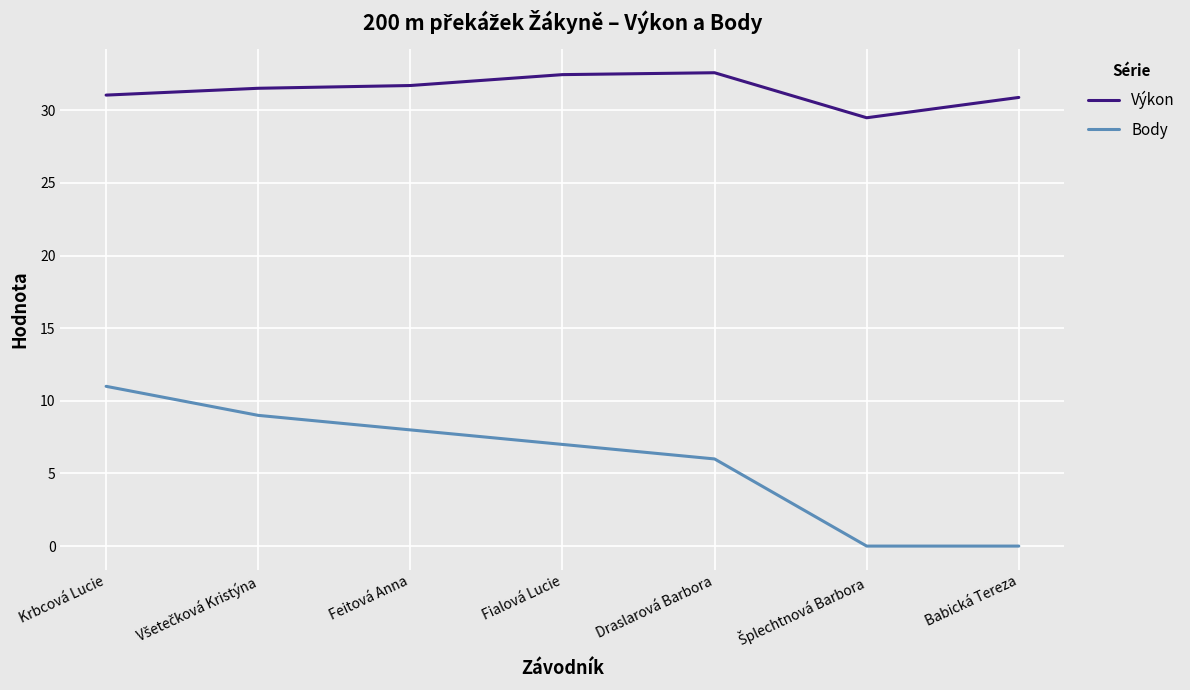

The value of Body at Fialová Lucie is 7.0. True or false?

True